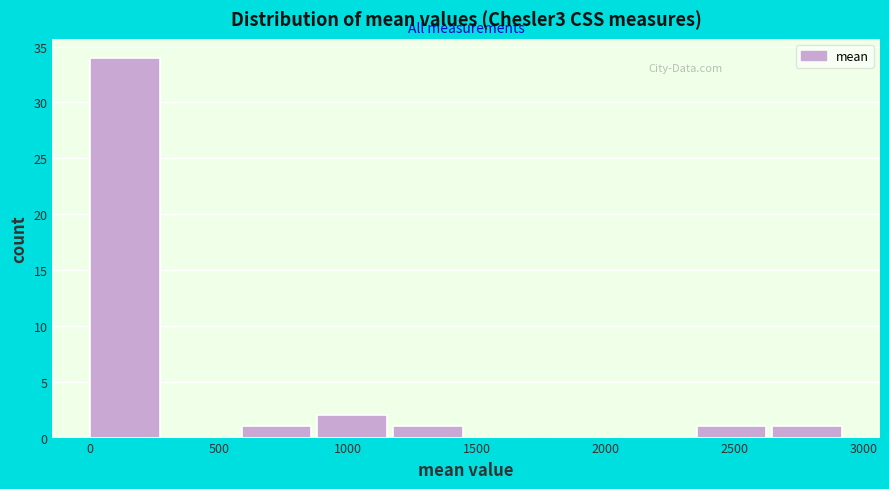

Reading left to right, list every bar in this chart as the range it spans on the x-axis followed by its height. Neither the bar edges nor the heights are printed on the chart, so give them approximately, as read against the axes.

0 to 300: 34
300 to 600: 0
600 to 900: 1
900 to 1200: 2
1200 to 1450: 1
1450 to 1750: 0
1750 to 2050: 0
2050 to 2350: 0
2350 to 2650: 1
2650 to 2950: 1